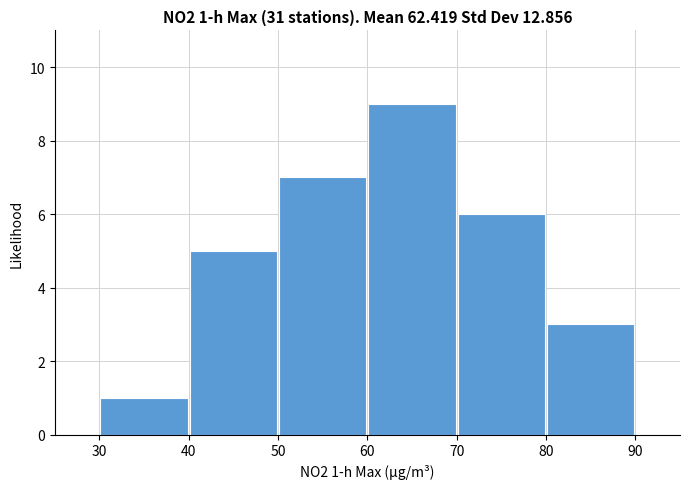

Over which range of the x-axis is the bar tallest?

60 to 70